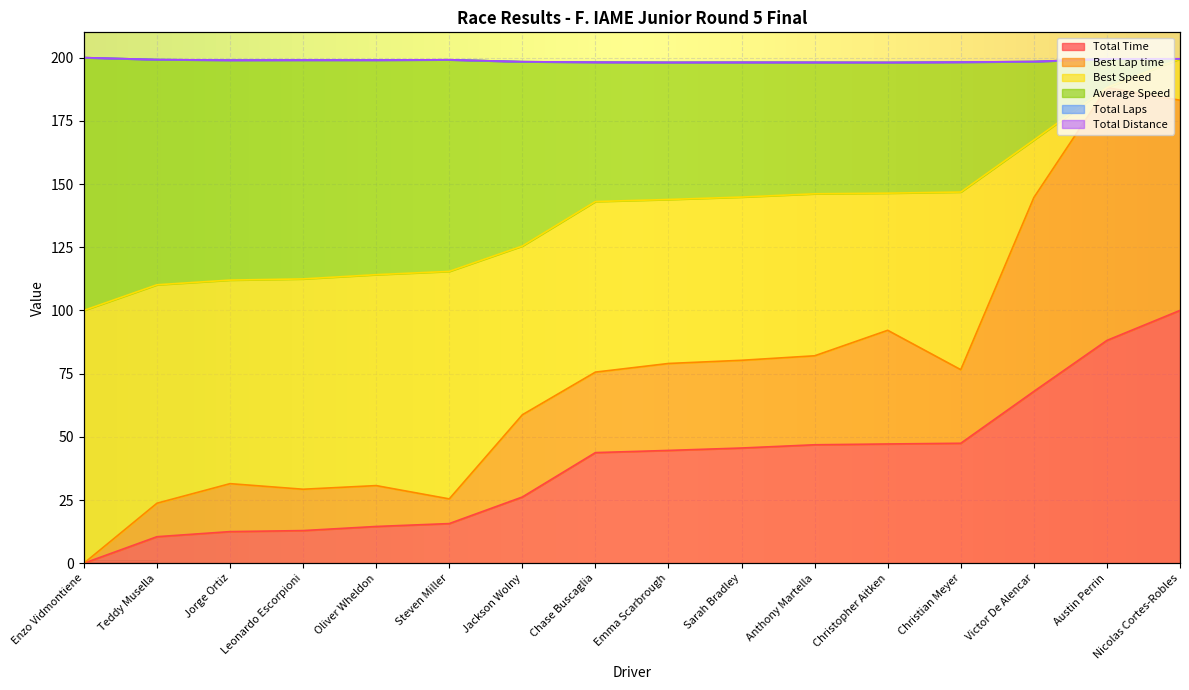

At how many categories does at least one series exceed 118?

10